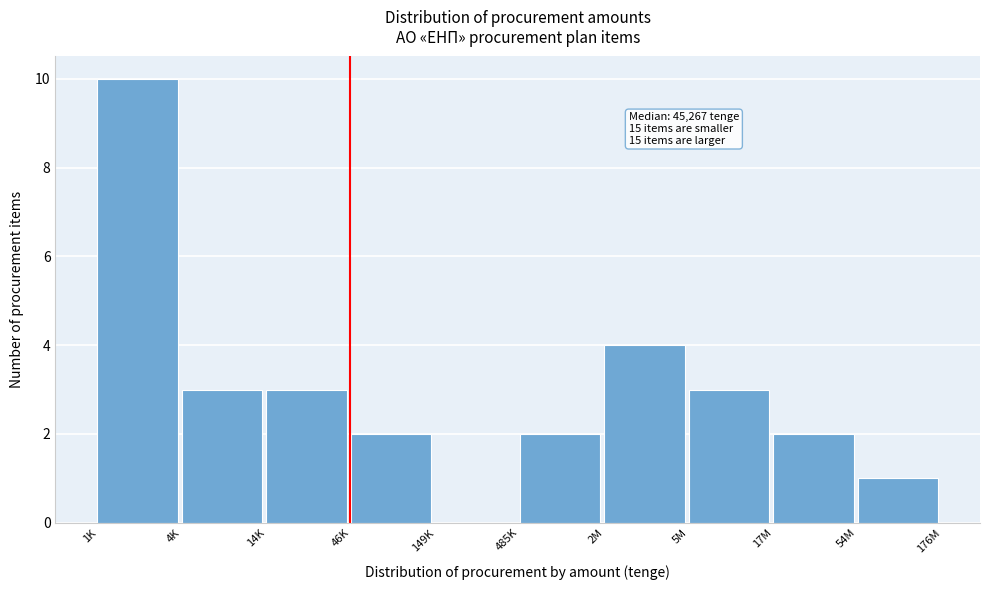

Reading left to right, extract all data points from this chart.

1K=10	4K=3	14K=3	46K=2	149K=0	485K=2	2M=4	5M=3	17M=2	54M=1